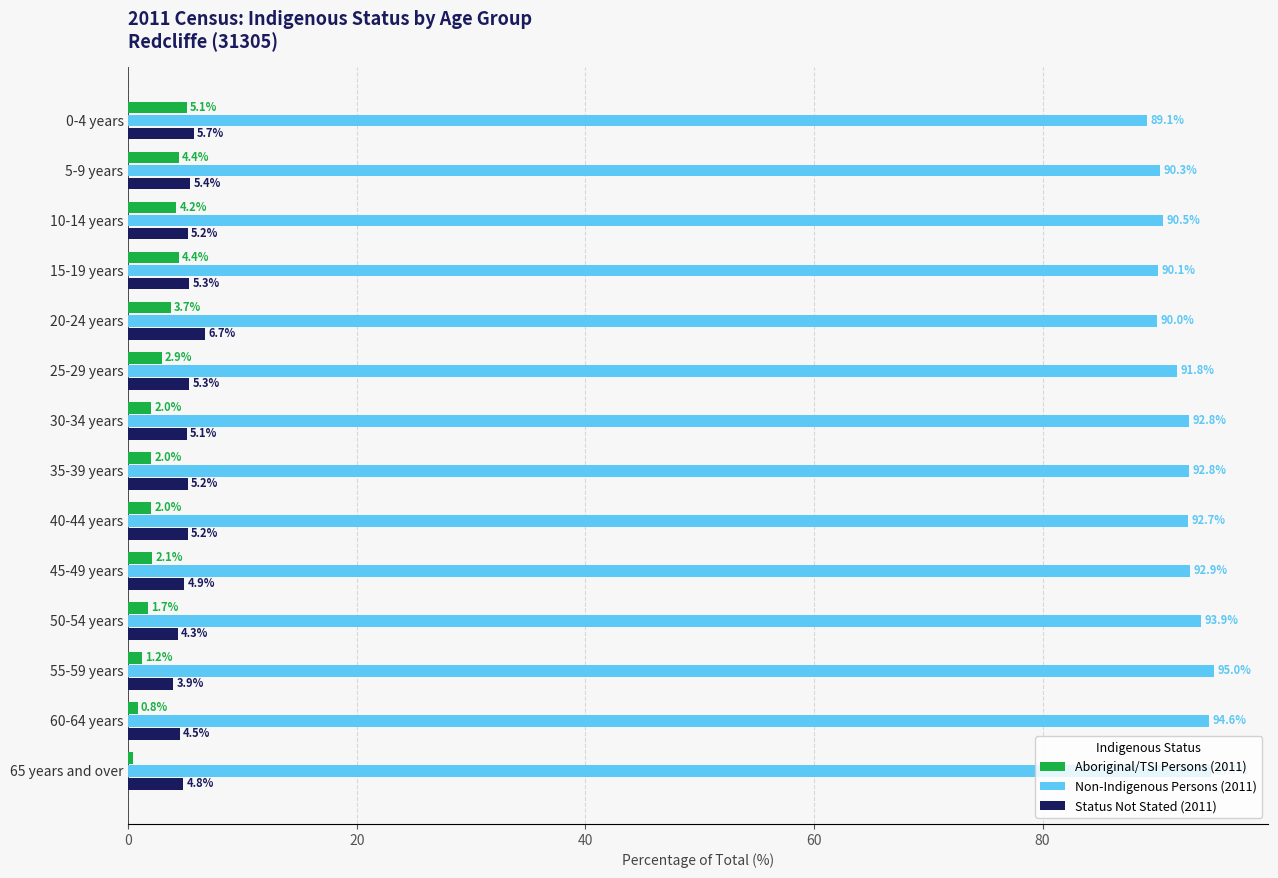

What is the approximate value of Non-Indigenous Persons (2011) at 5-9 years?

90.3